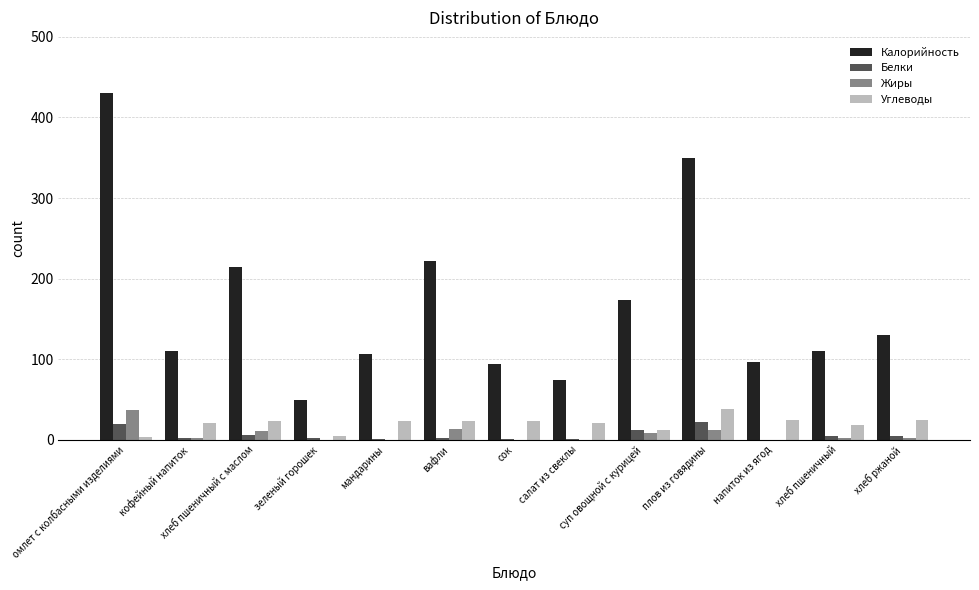

What is the difference between the Белки values at хлеб ржаной and мандарины?

2.6